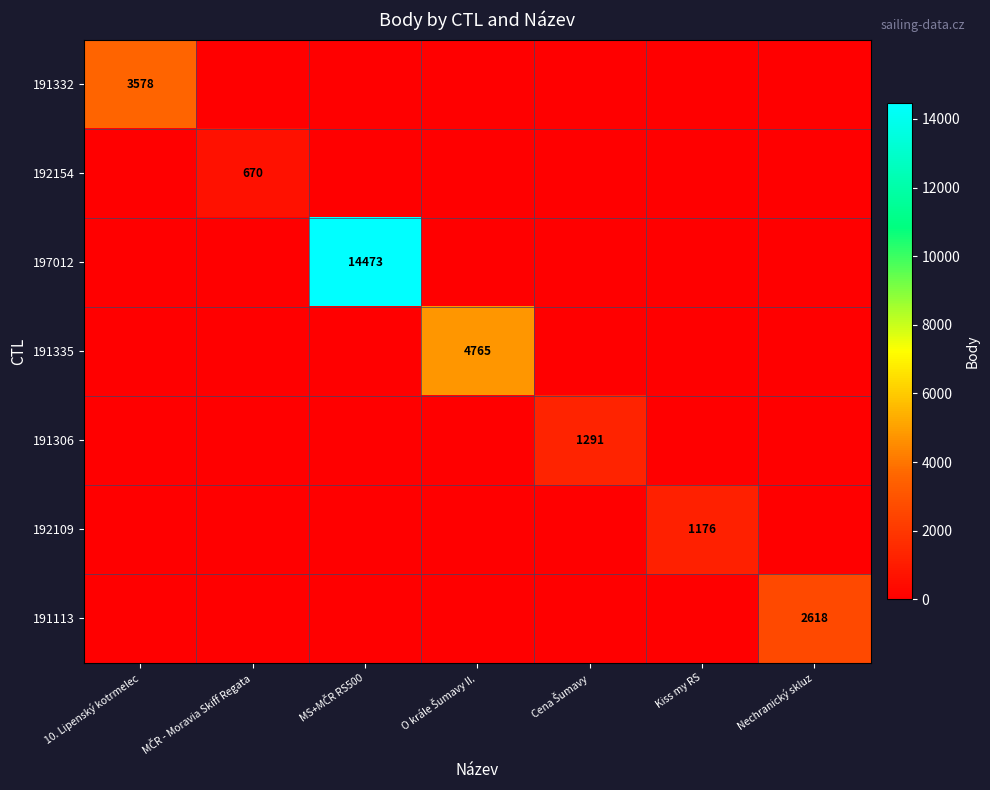

The 191332 series shows 1865 at 10. Lipenský kotrmelec. True or false?

False